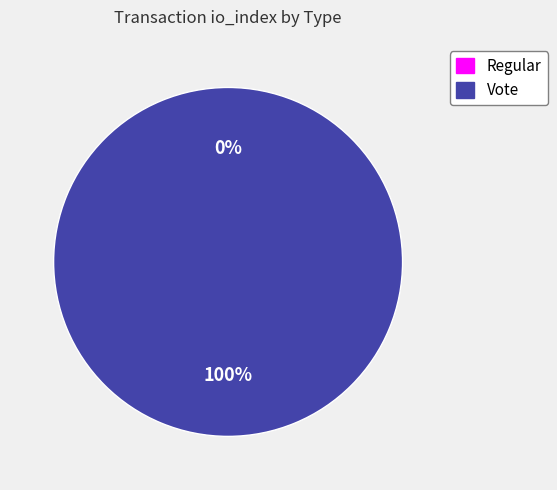

The Vote slice represents 100% of the pie. True or false?

True